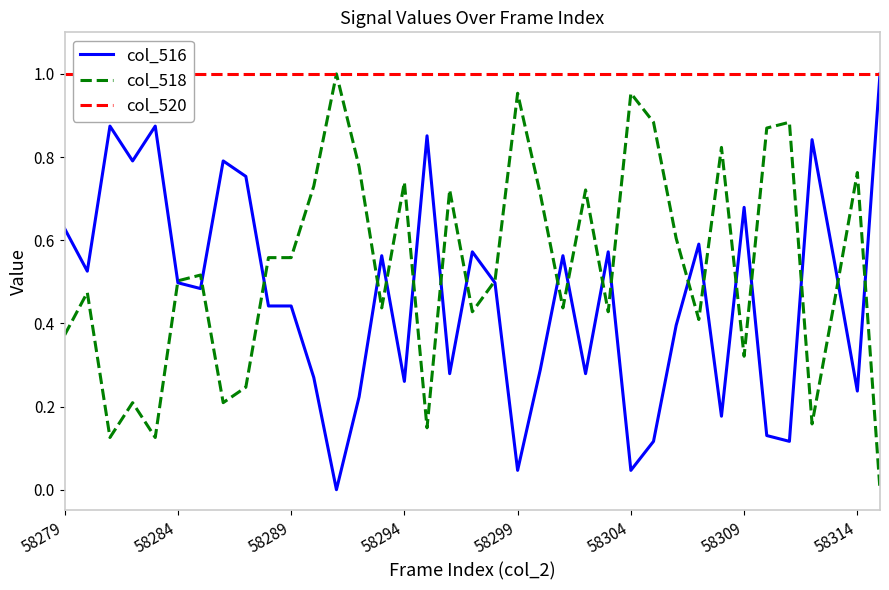

True or false: col_516 has more than 1 points higher than both neighbors.

True